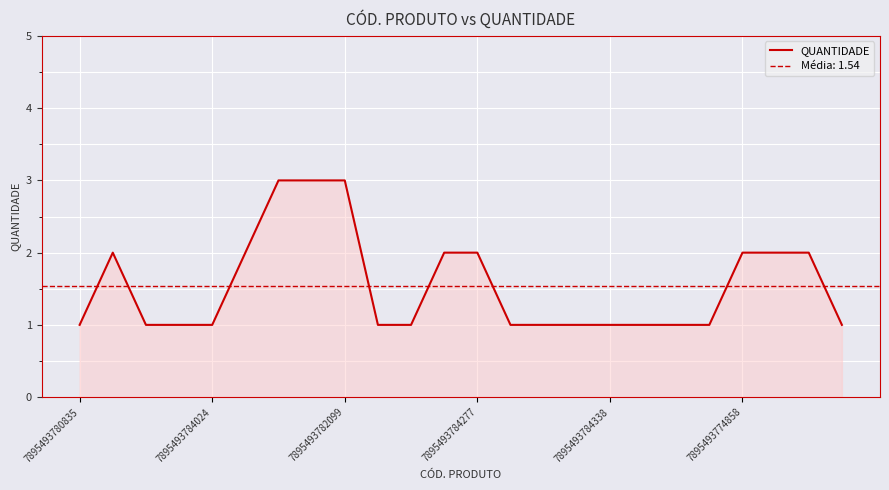

What is the maximum value for QUANTIDADE?

3